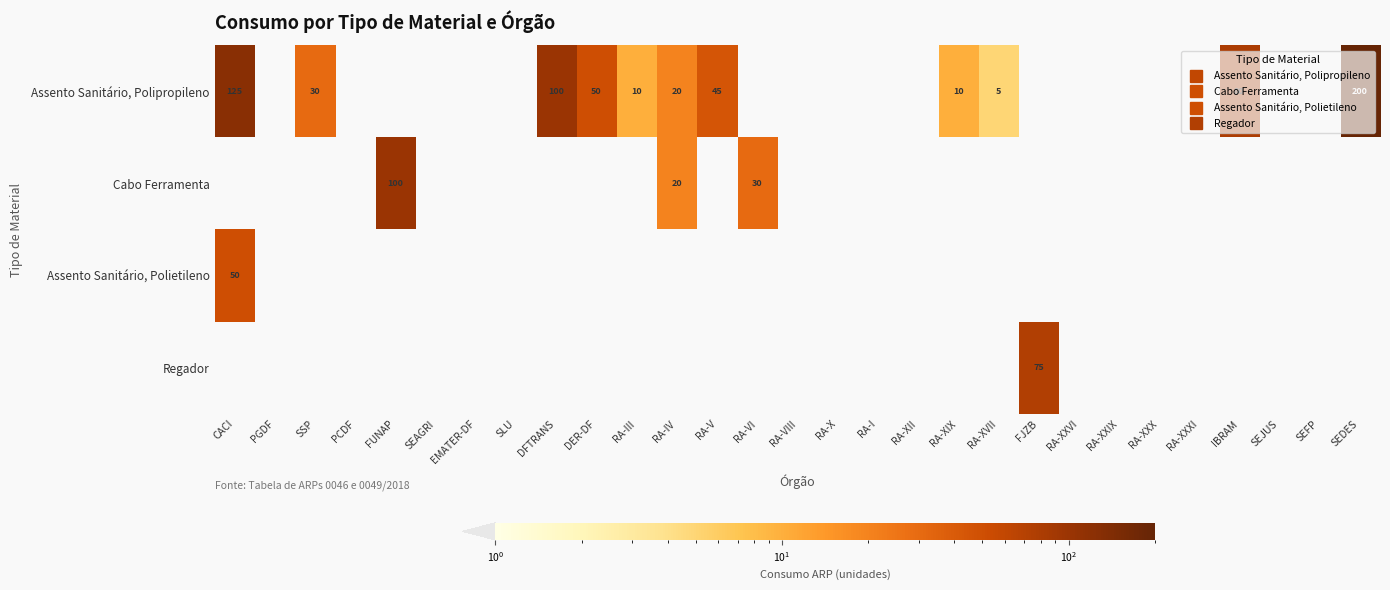

The value of Regador at RA-XXVI is -27. True or false?

False